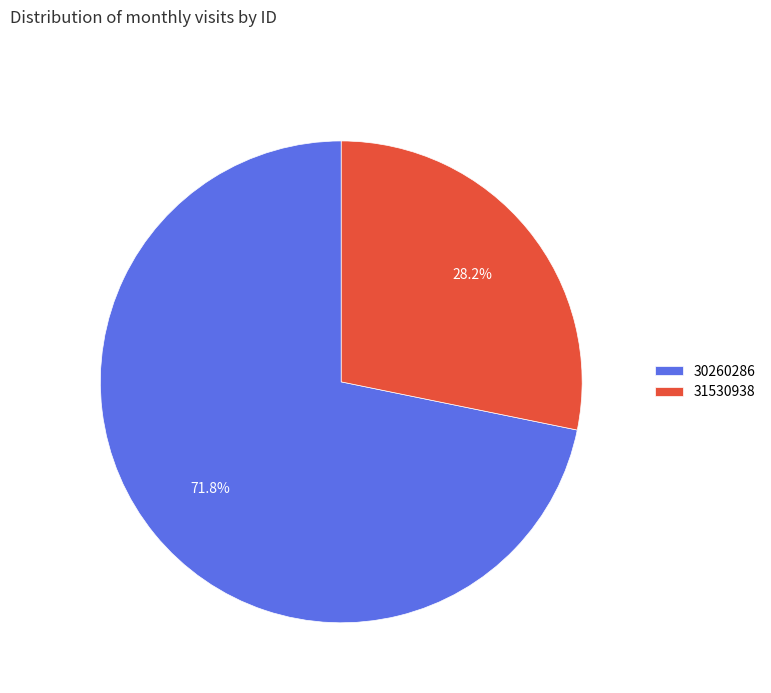

How many slices are in this pie chart?

2